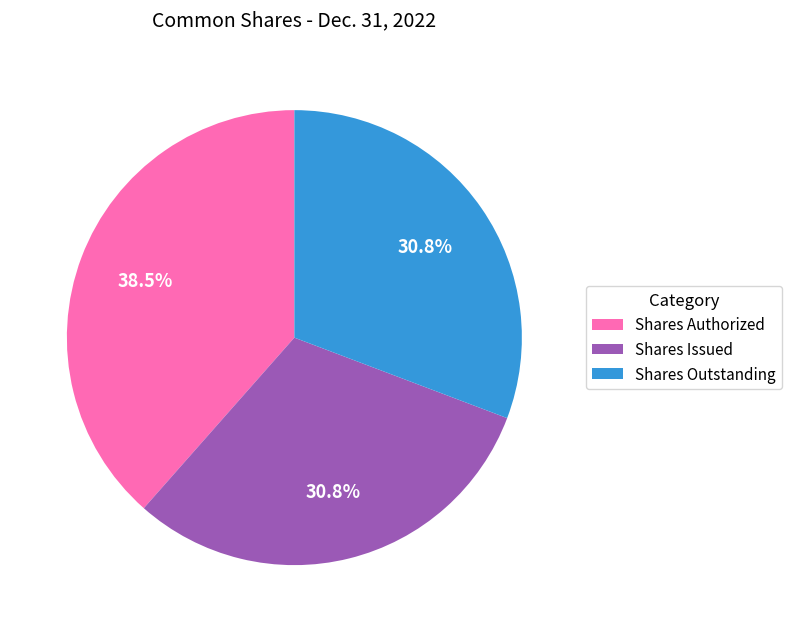

How much of the chart is everything except Shares Outstanding?

69.2%